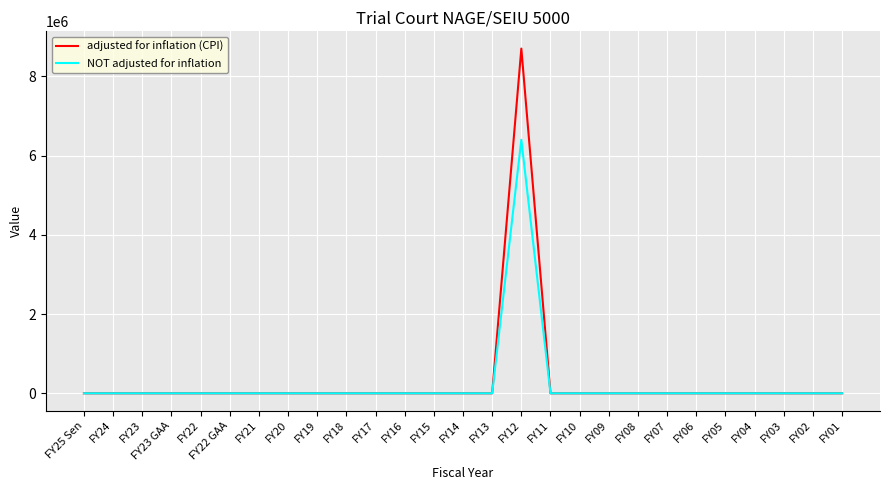

List the series in order of their overall mean, lowest first.

NOT adjusted for inflation, adjusted for inflation (CPI)